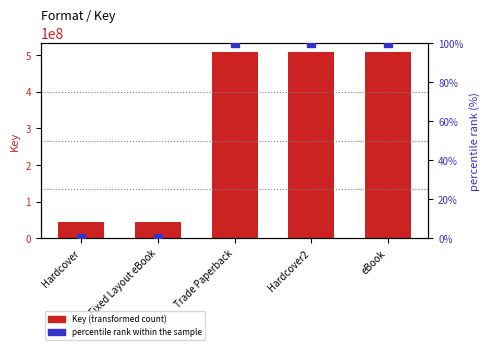

What is the total value across all series at eBook?

507441653